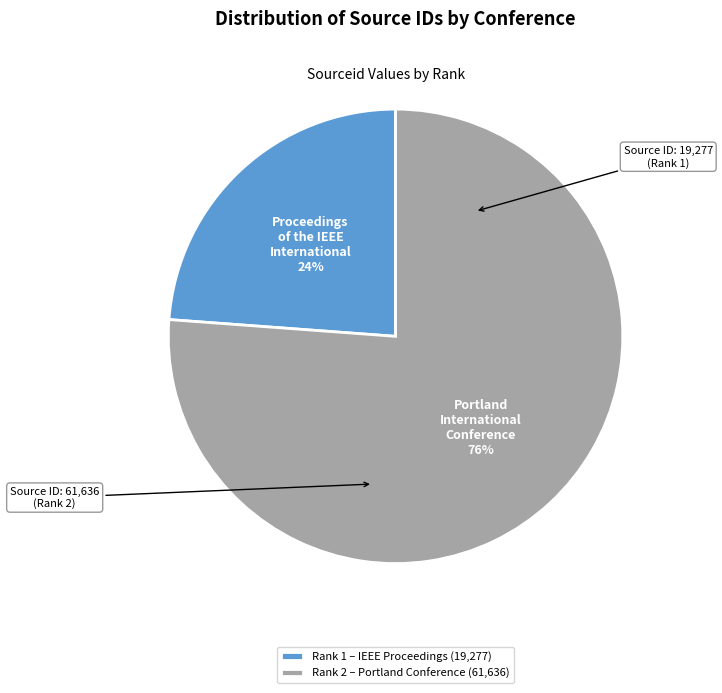

To the nearest percent, what is the difference between the largest and smallest slice percentages?

52%